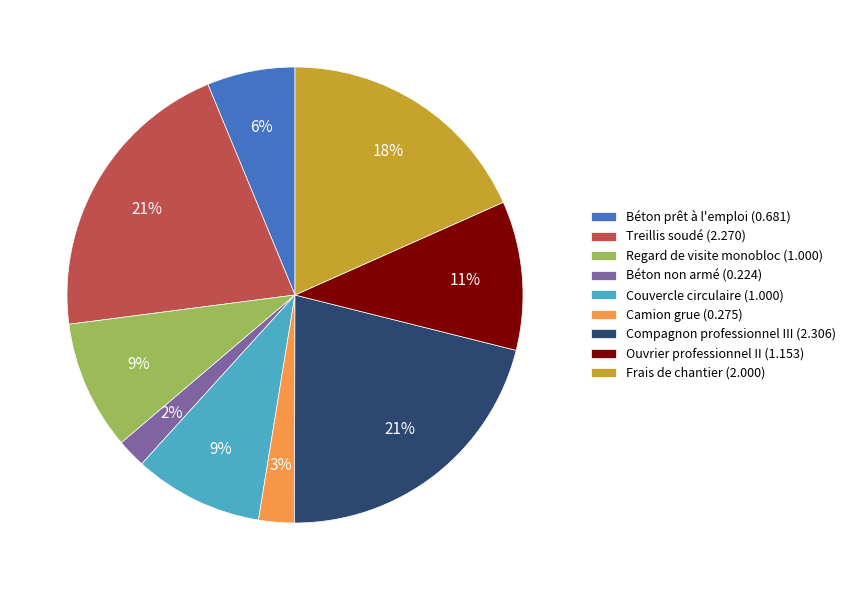

To the nearest percent, what portion does Treillis soudé represent?

21%